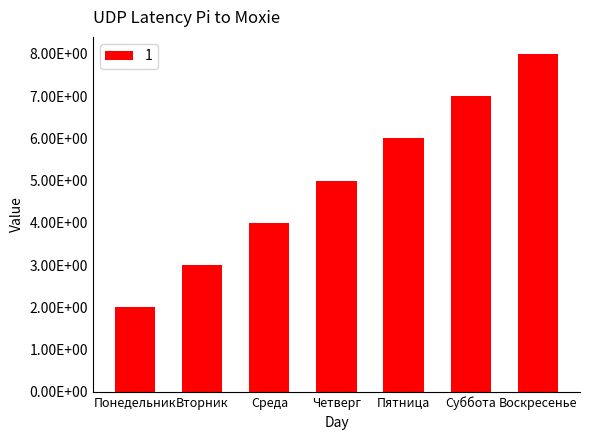

List the labels in order of value, smallest first.

Понедельник, Вторник, Среда, Четверг, Пятница, Суббота, Воскресенье